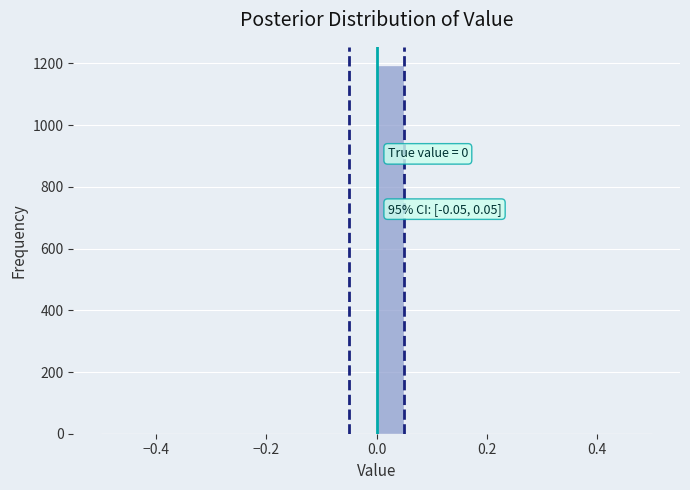

Read against the x-axis, roughly where is the centre of the tallest bar?

0.02